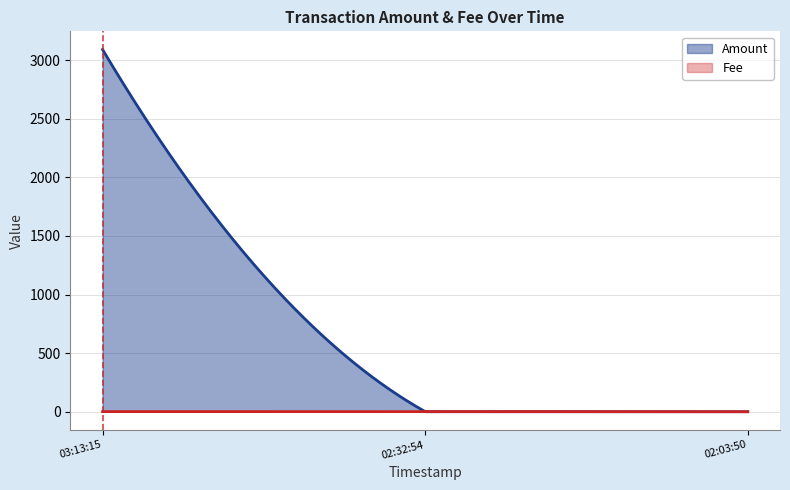

Does the chart have visible grid lines?

Yes